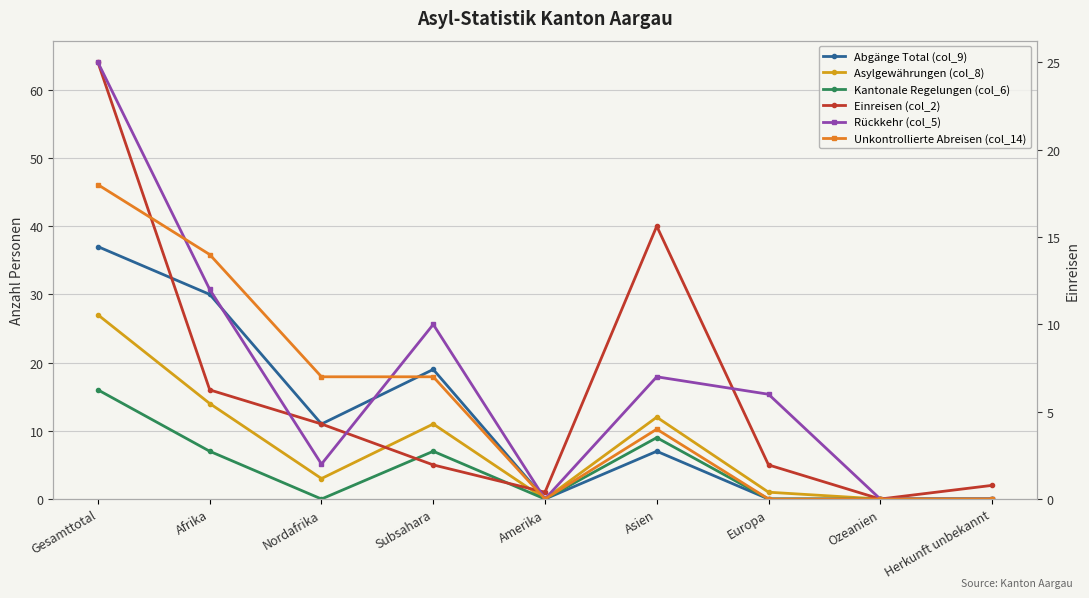

What is the total value across all series at Afrika?

93